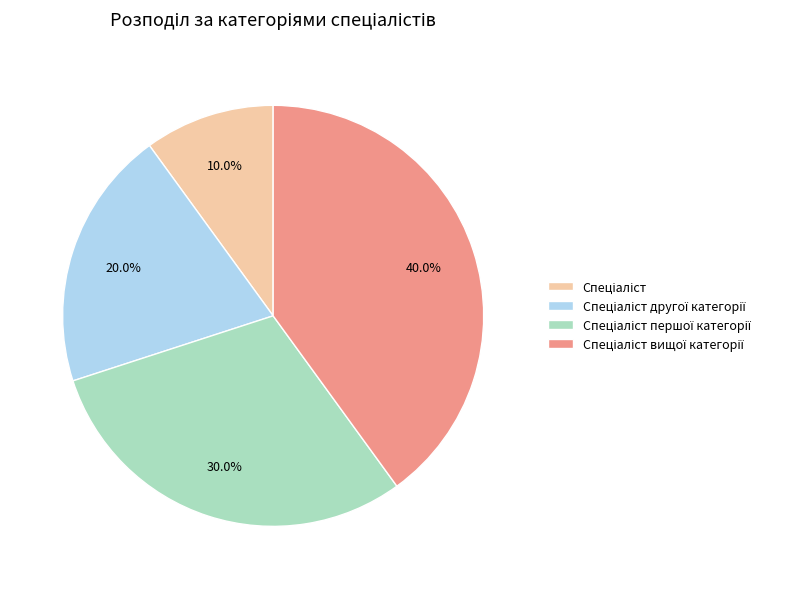

Is there any slice that represents more than half of the pie?

No